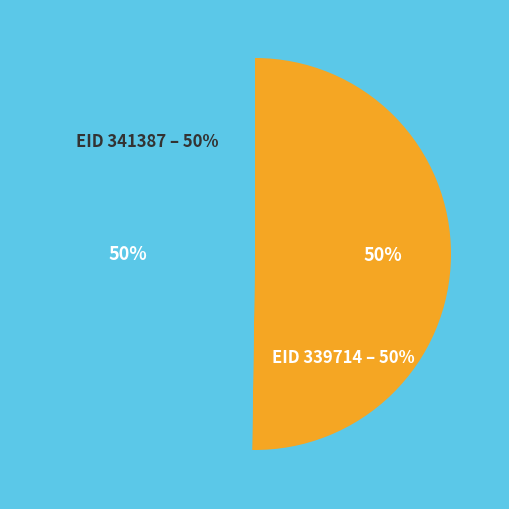

Approximately how many times larger is the value at 339714 compared to 341387?

1.0